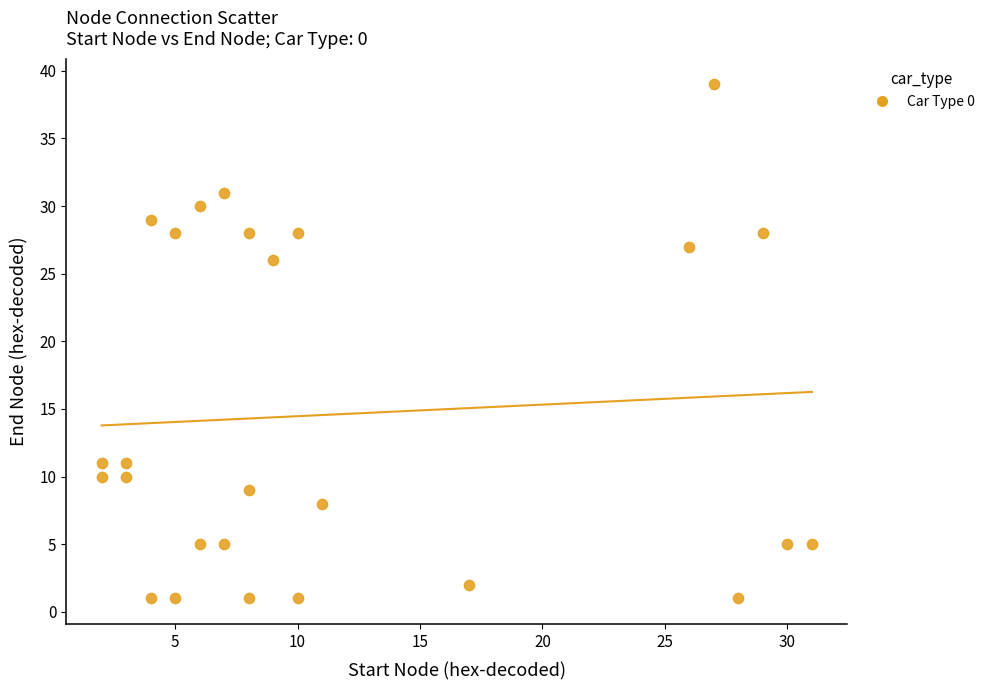

What is the range of X values (max minus min)?

29